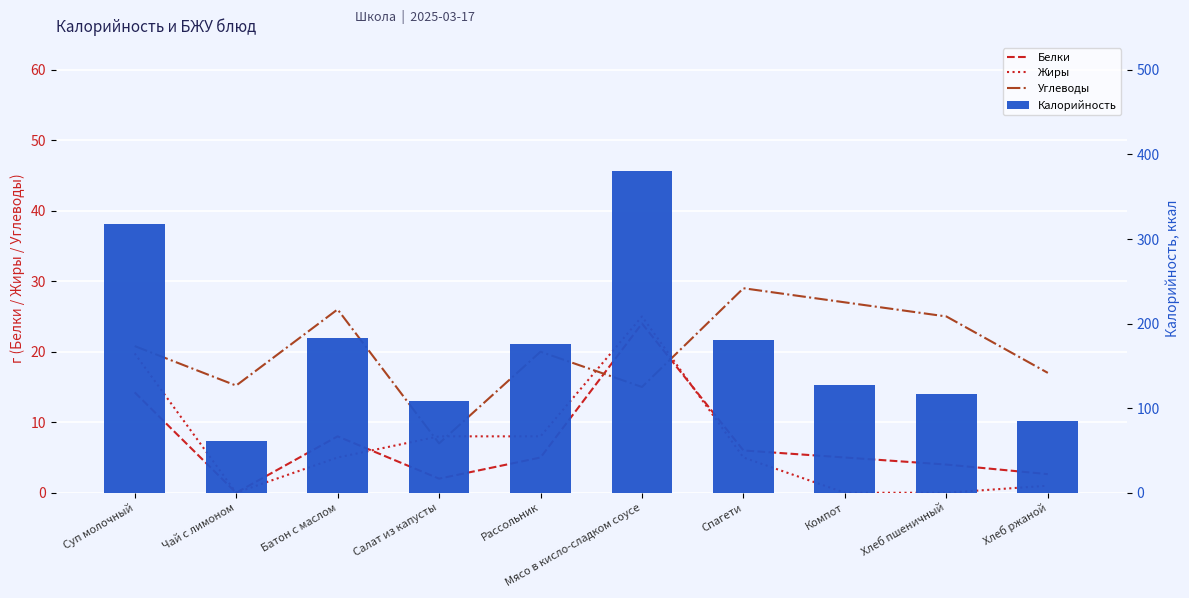

Does the chart contain any negative values?

No